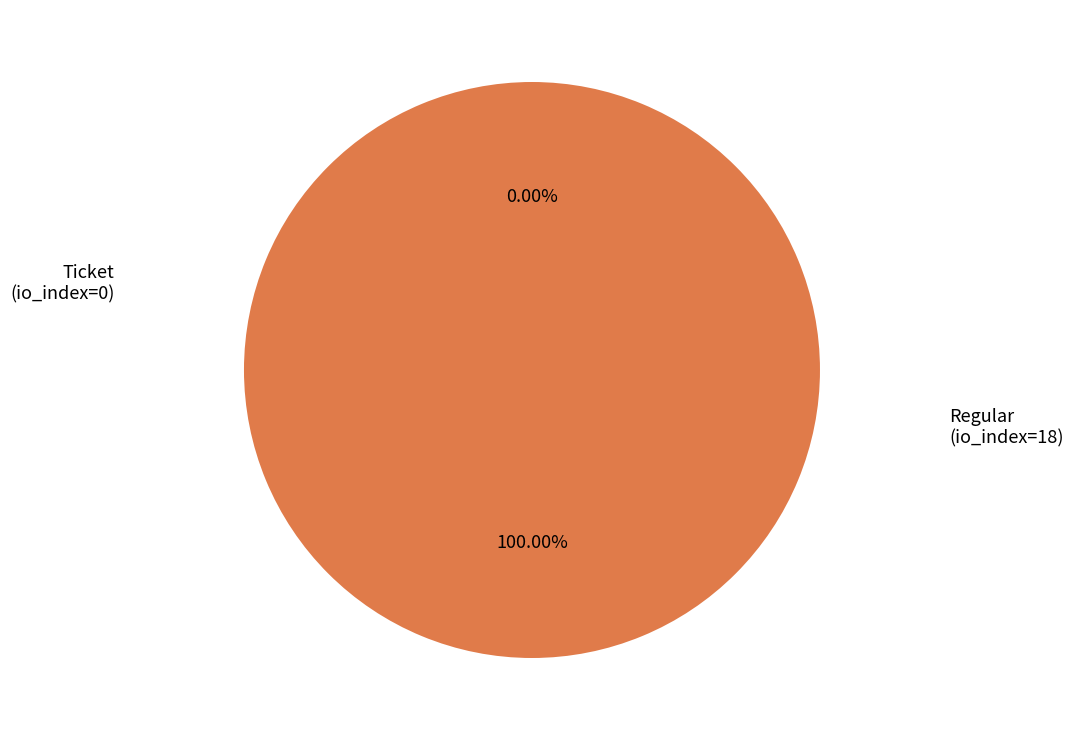

Rank the categories by value from lowest to highest.

Ticket (io_index=0), Regular (io_index=18)